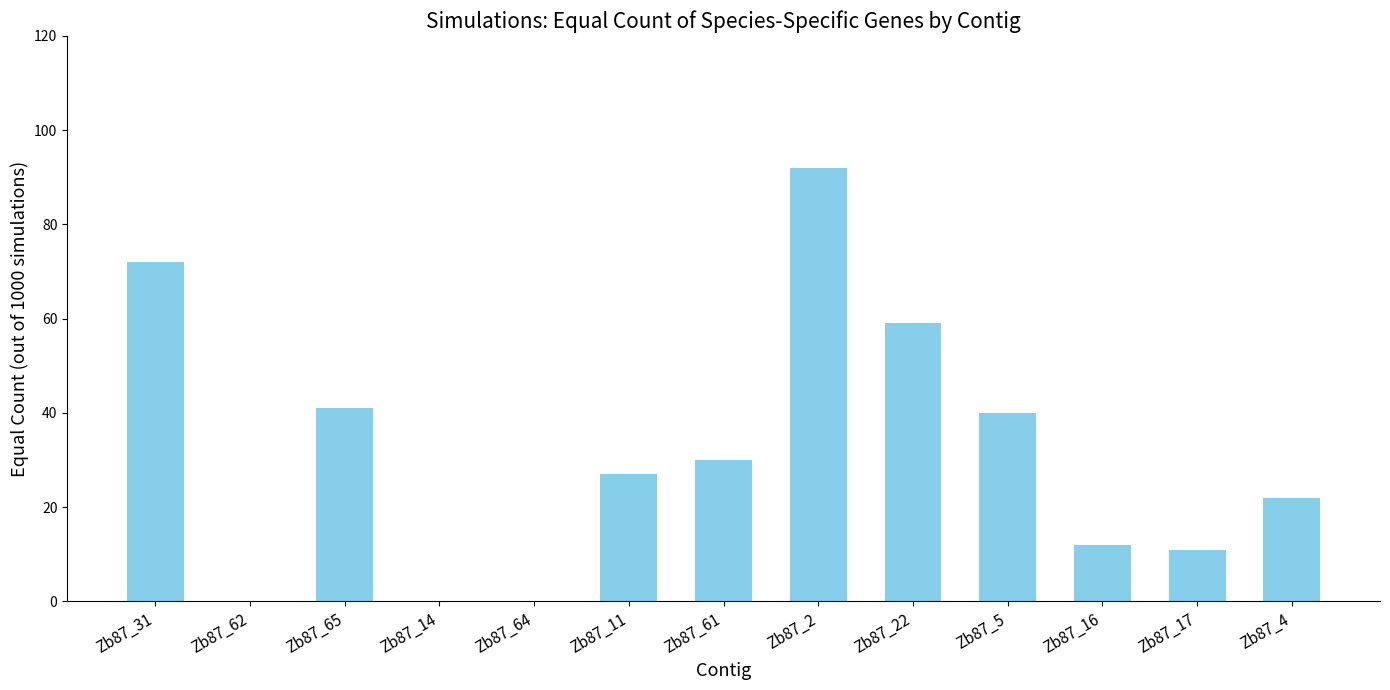

What is the sum of all values?

406